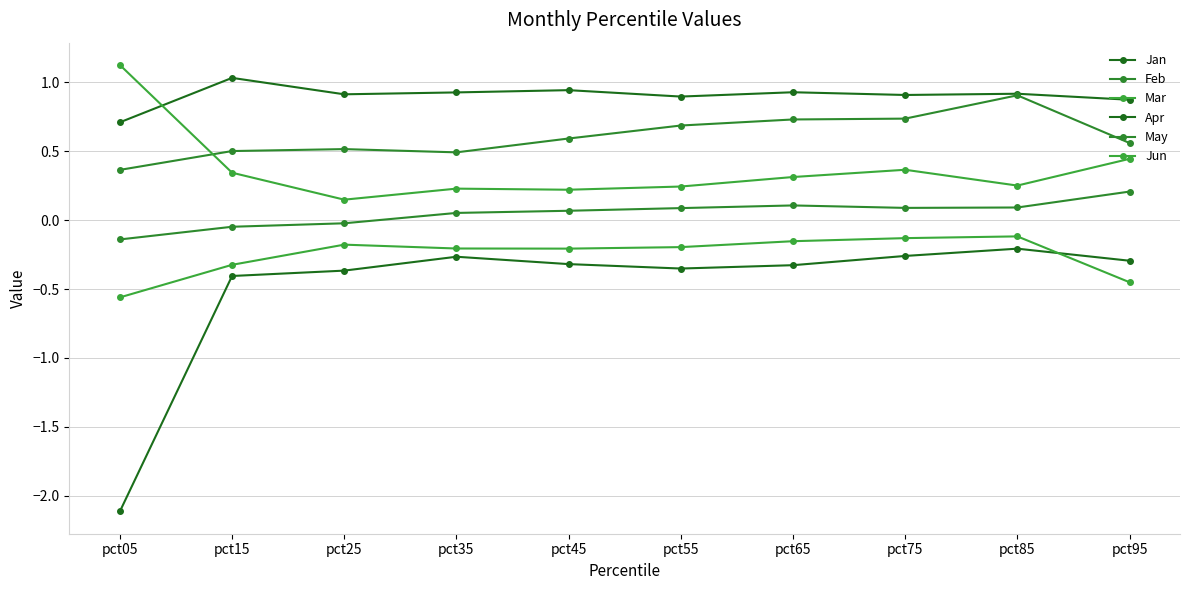

Rank the series by their average value, from highest to lowest.

Apr, May, Jun, Feb, Mar, Jan